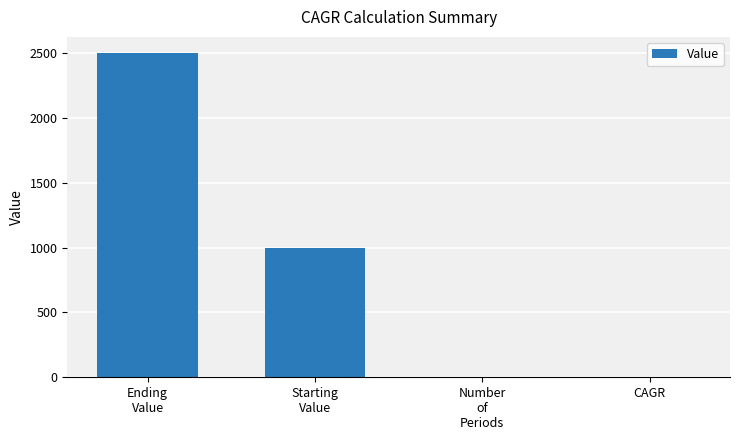

Is it true that the value at CAGR is 0.2?

True